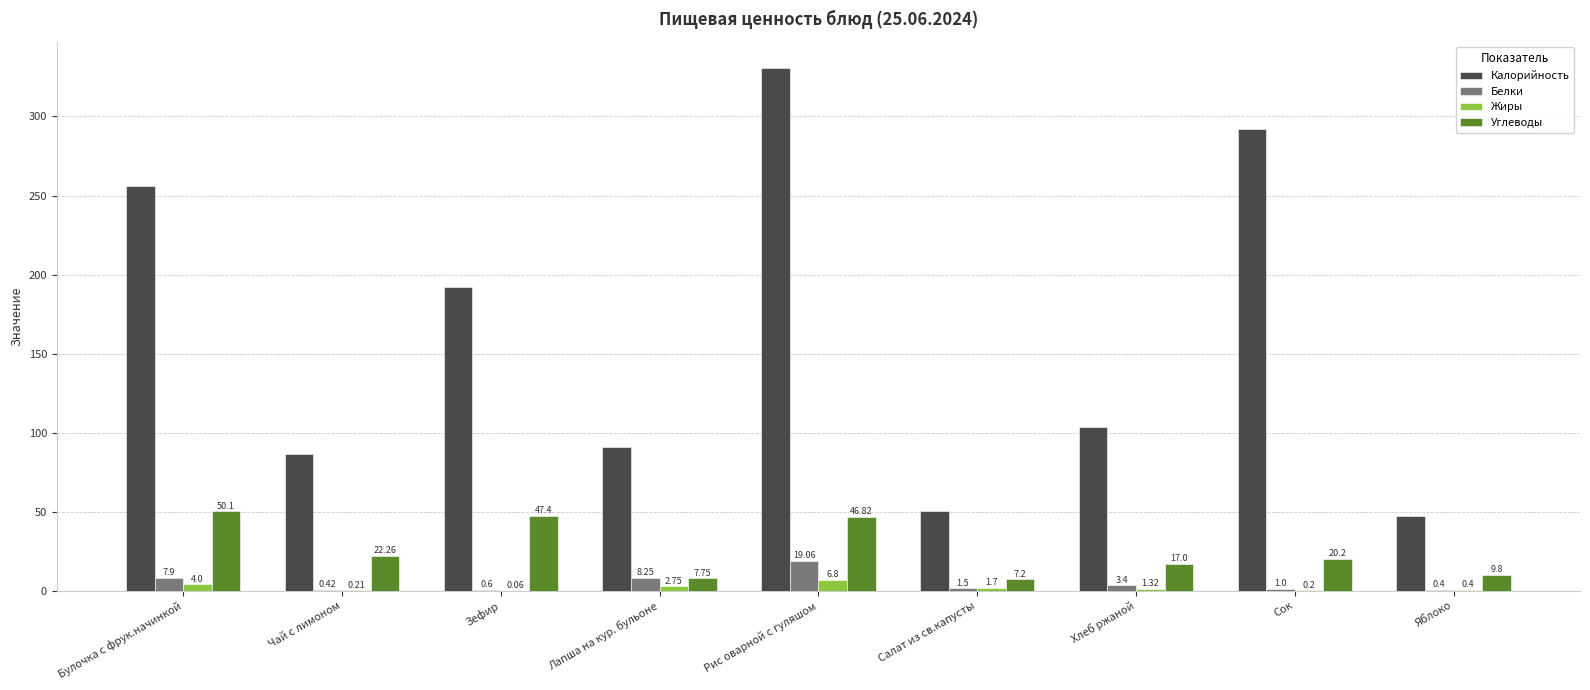

At which category does the chart reach its peak across all series?

Рис оварной с гуляшом